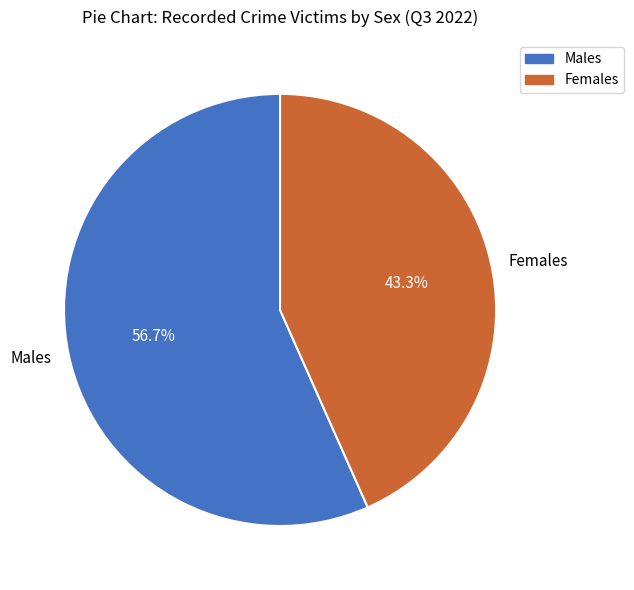

Combined, what portion of the pie is Females and Males?

100.0%